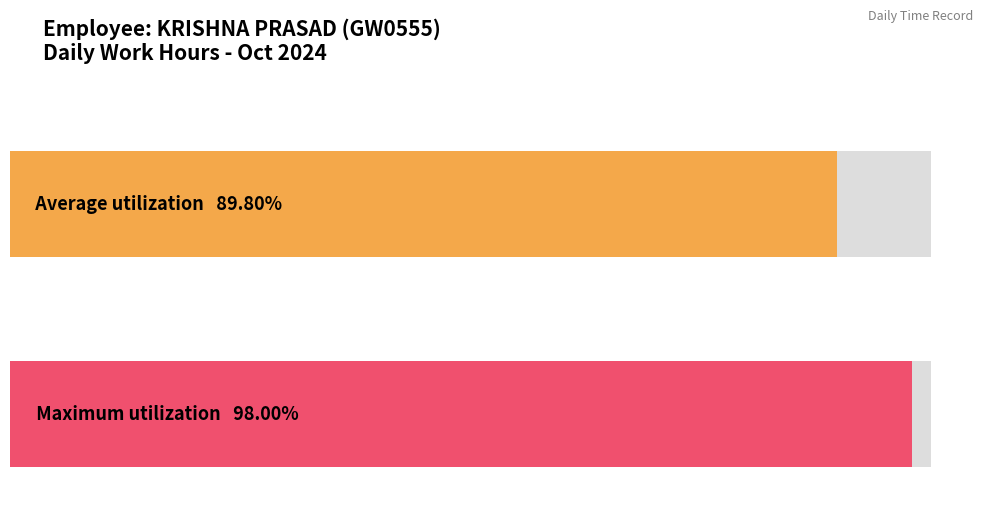

The chart shows a value of 2.9 at 18-Fri. True or false?

False